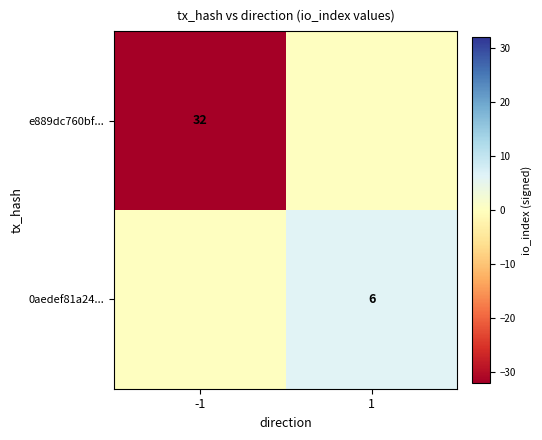

Is it true that e889dc760bf... equals 55 at -1?

False